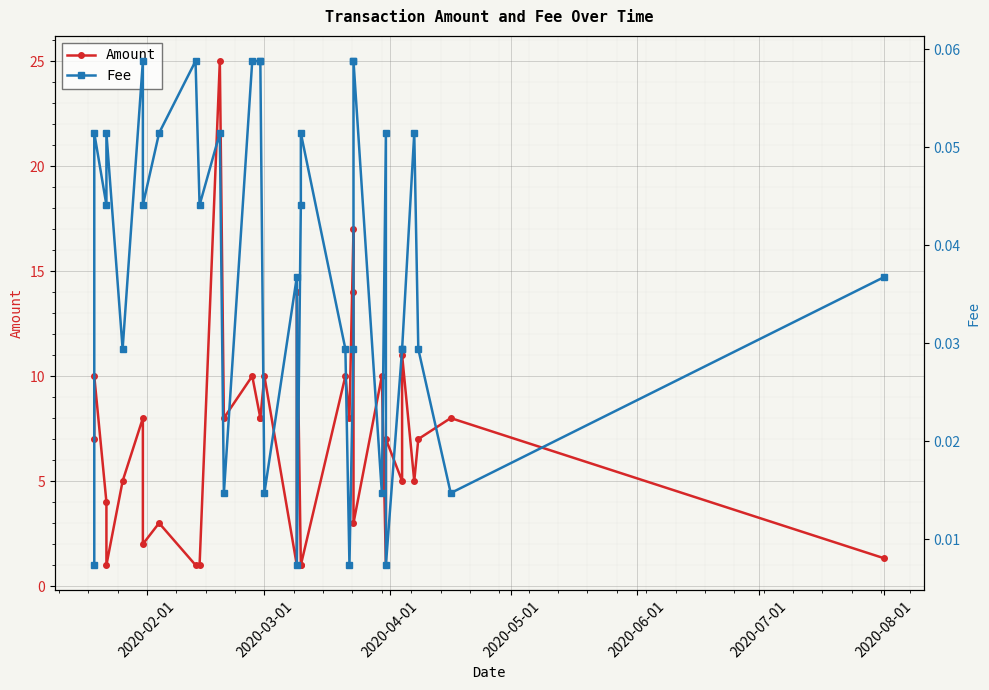

What is the highest value of the Amount series?

25.0